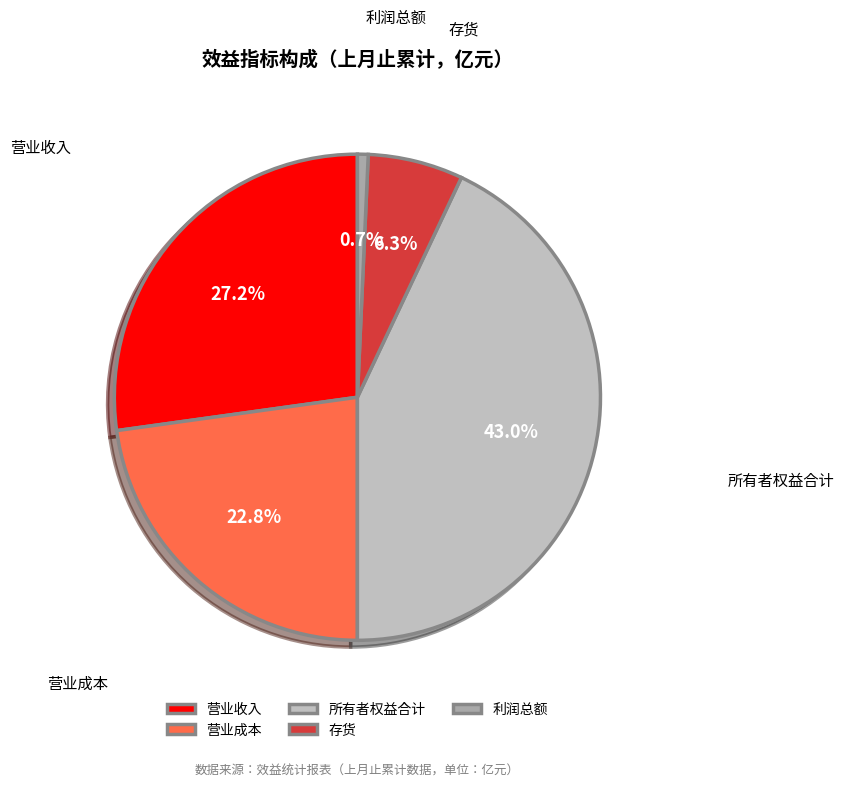

What percentage is the 营业成本 slice, to the nearest percent?

23%